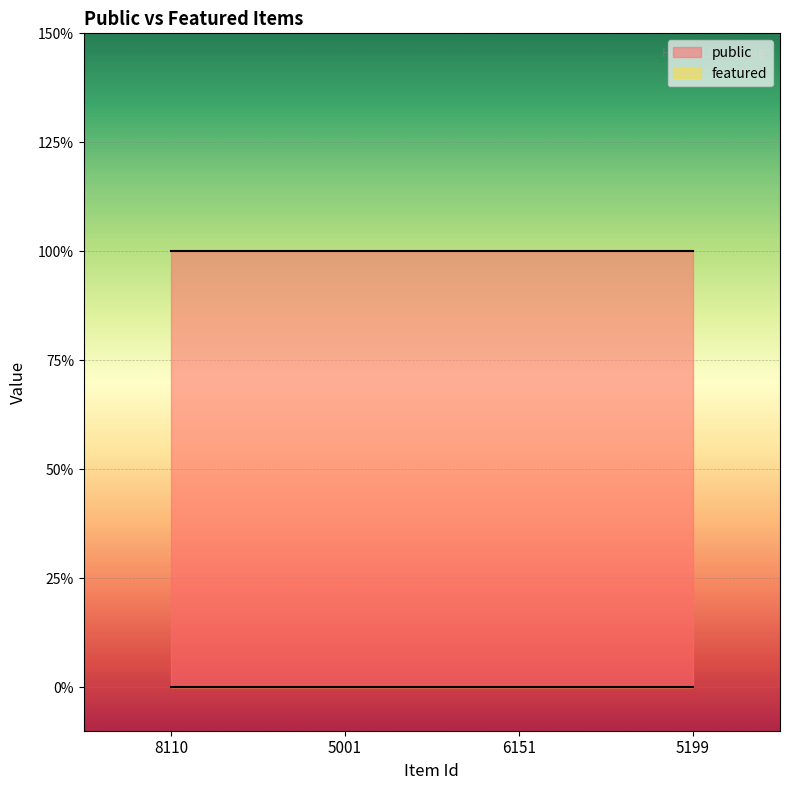

How many lines are shown in the chart?

2